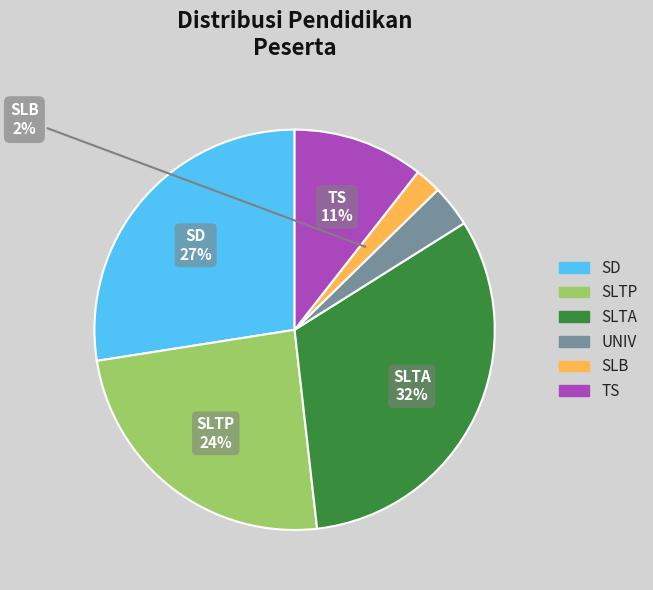

How many segments does this pie chart have?

6